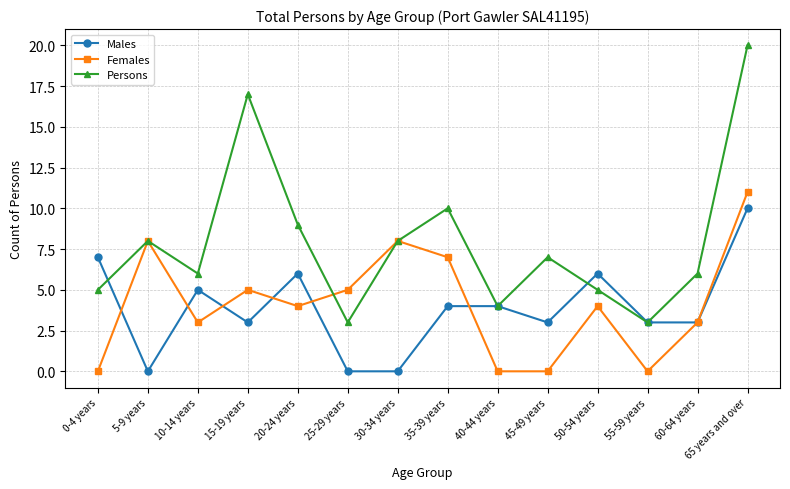

Which category has the highest value across all series?

65 years and over